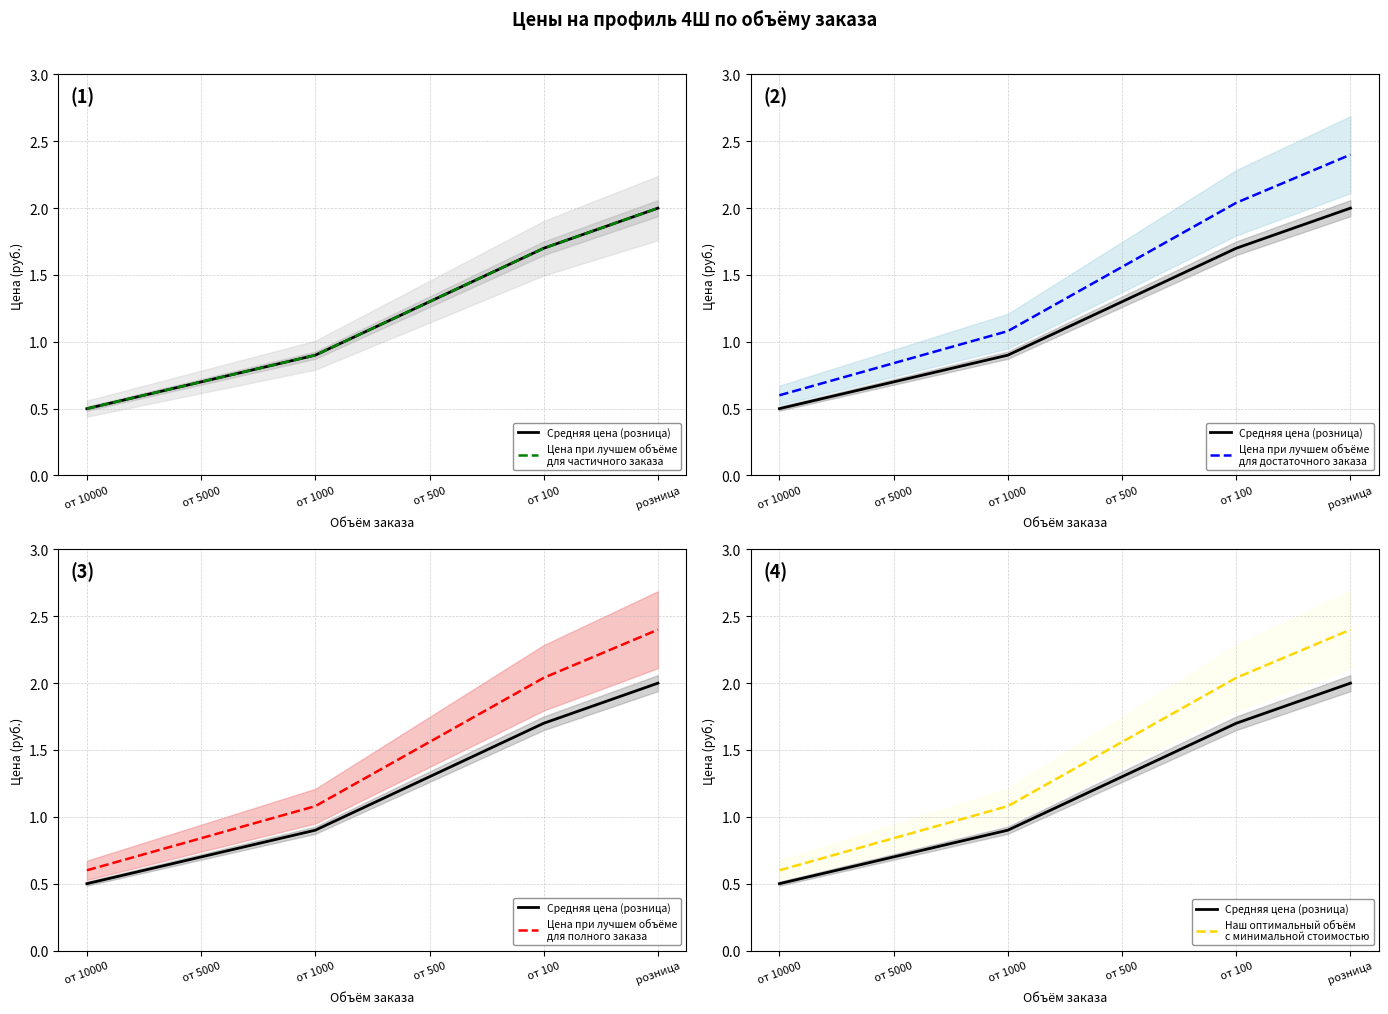

What is the sum of the Цена при лучшем объёме
для частичного заказа values at розница and от 10000?

2.5